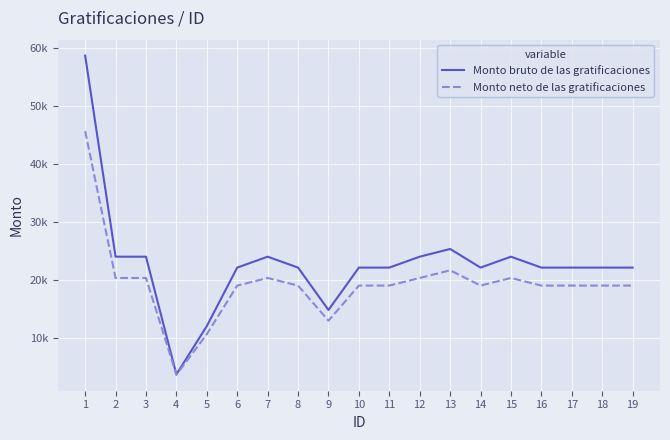

Does the chart display data point markers on the line(s)?

No